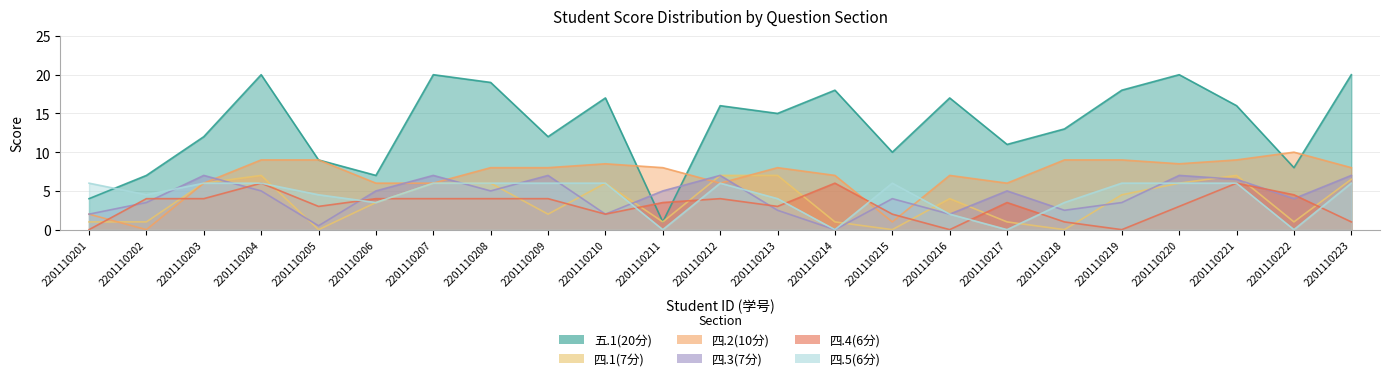

At which category does the chart reach its peak across all series?

2201110204